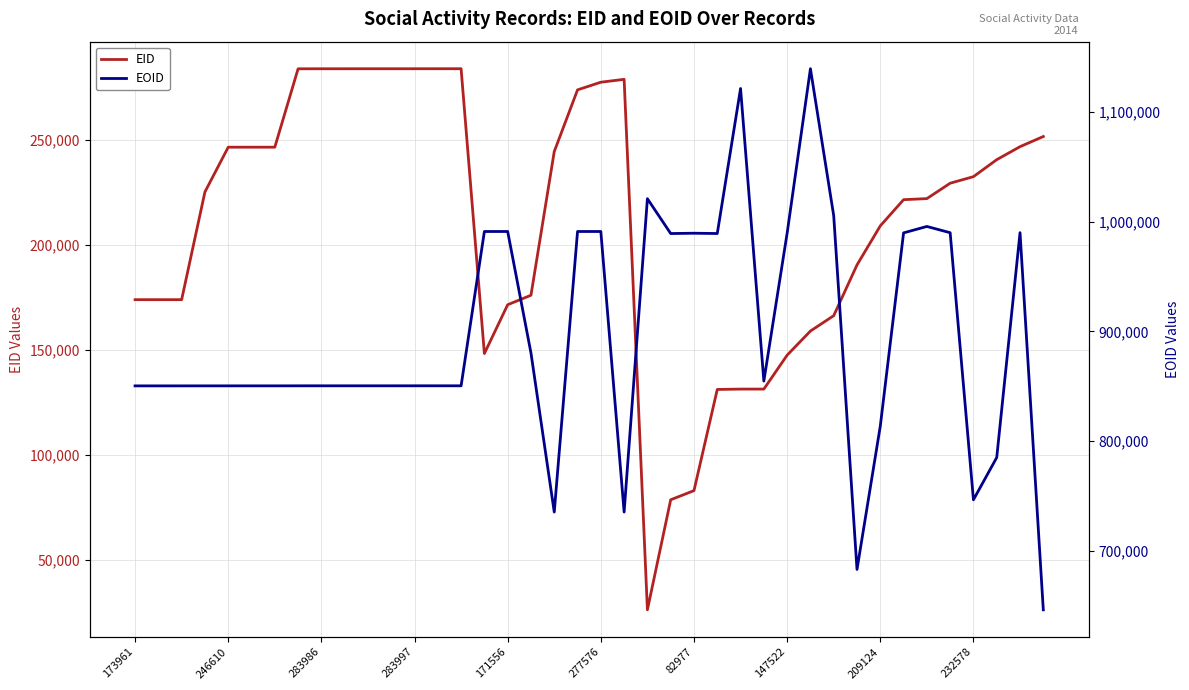

Is this an area chart (filled region under the line)?

No